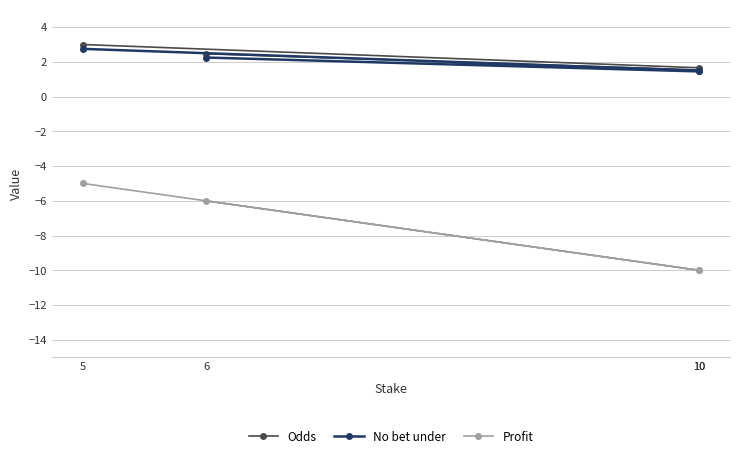

What is the difference between the second highest and minimum values in the Profit series?

4.0